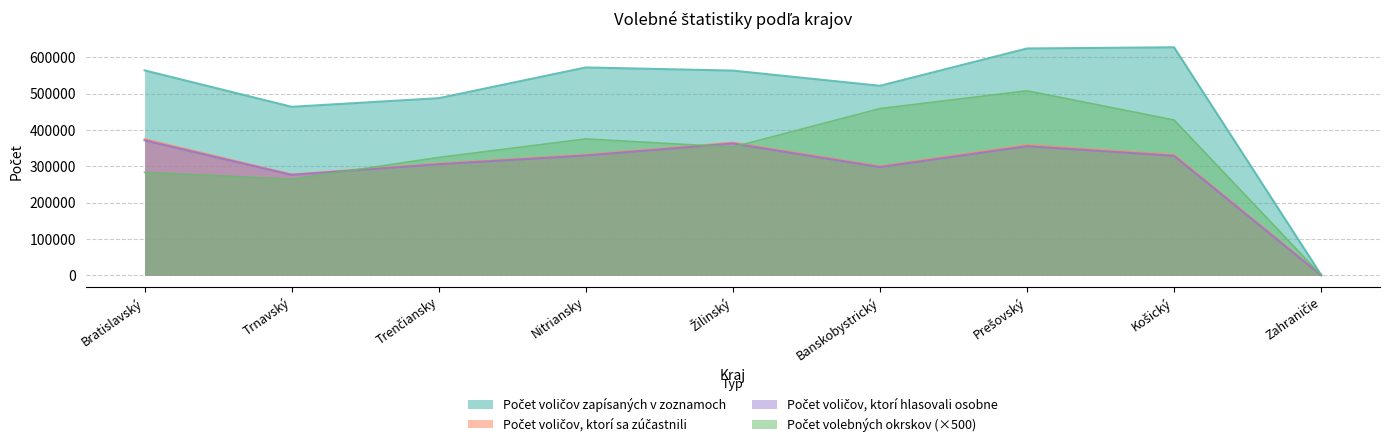

The Počet voličov, ktorí hlasovali osobne series shows 355426 at Prešovský. True or false?

True